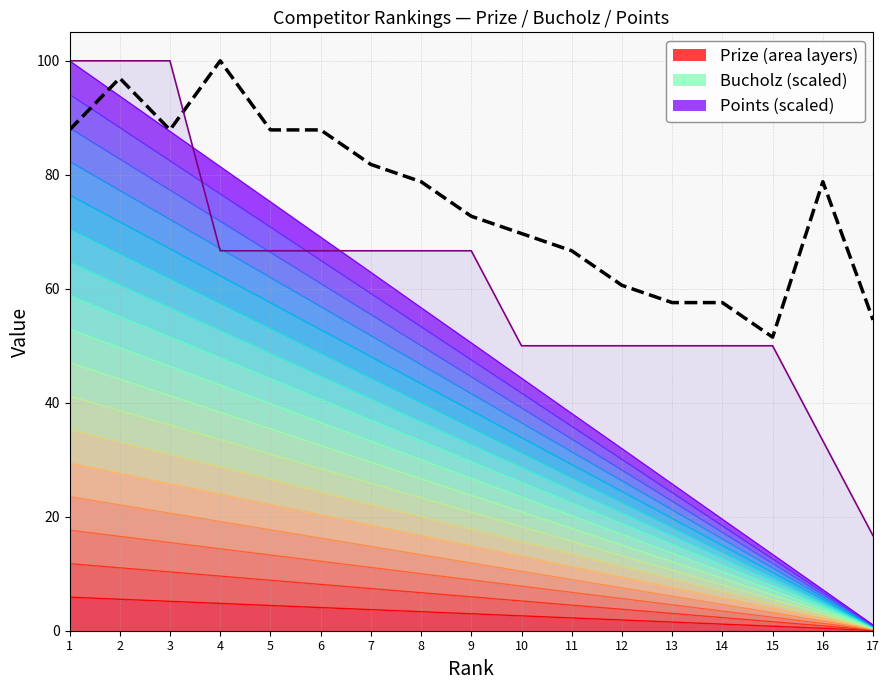

Reading right to left, extract all data points from this chart.

54.5	78.8	51.5	57.6	57.6	60.6	66.7	69.7	72.7	78.8	81.8	87.9	87.9	100.0	87.9	97.0	87.9